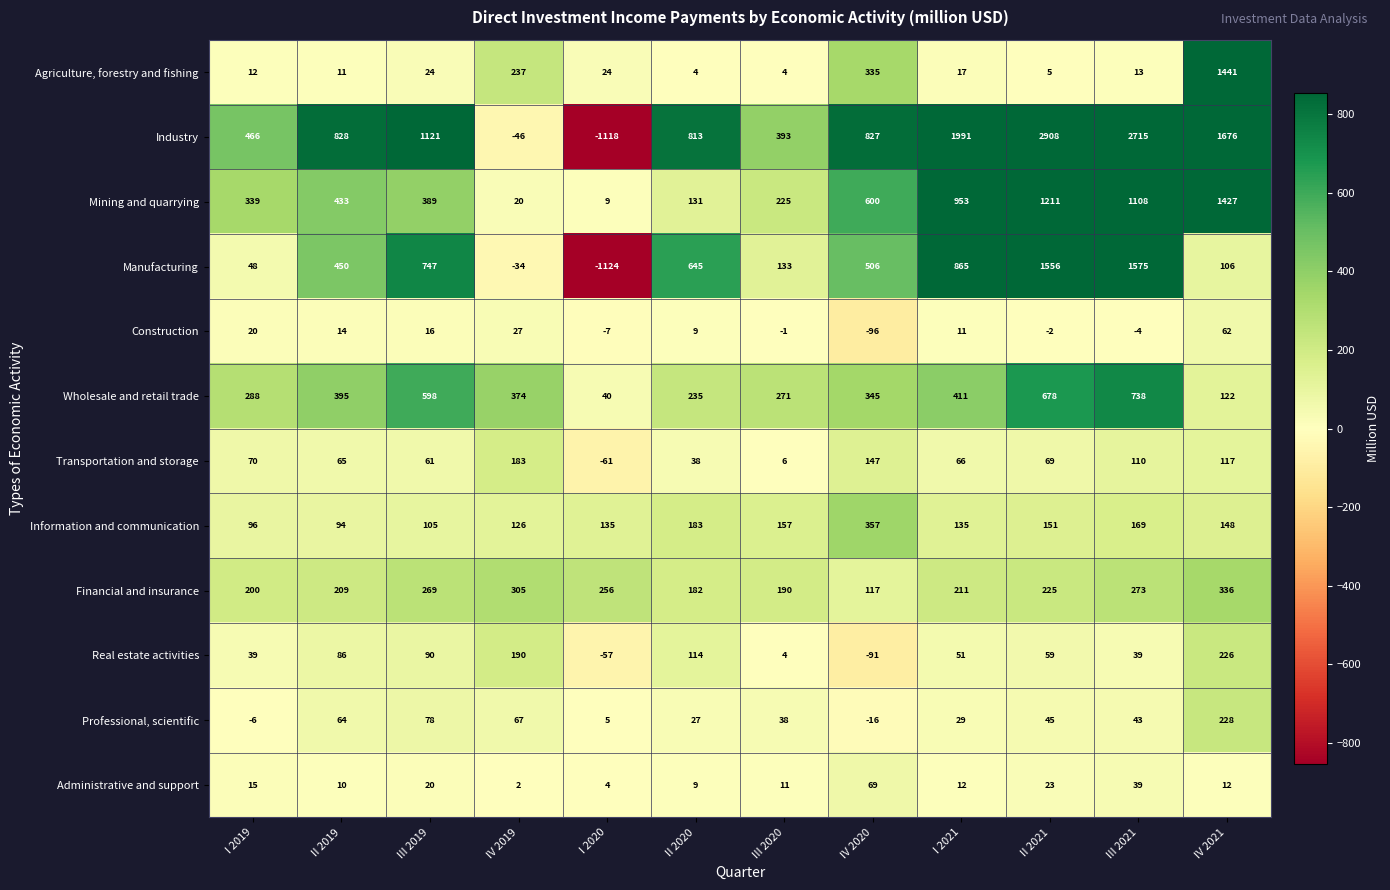

The value of Manufacturing at IV 2021 is 25. True or false?

False